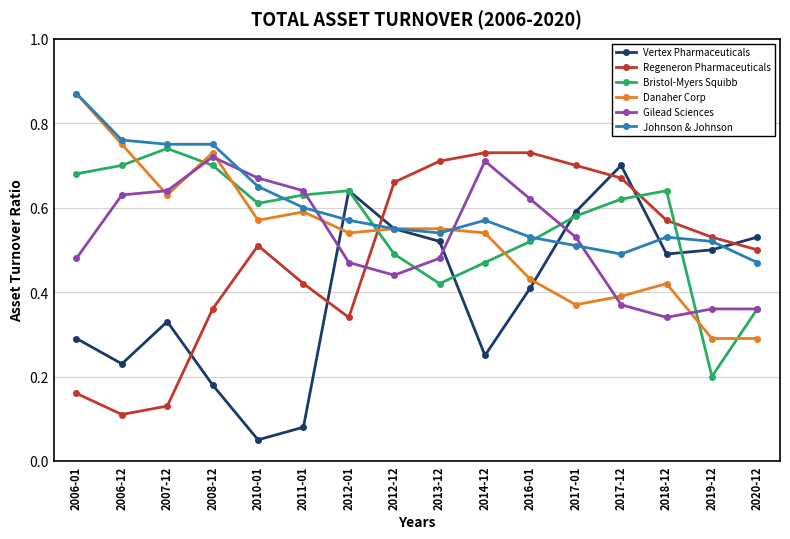

Which series has the largest range (max minus min)?

Vertex Pharmaceuticals